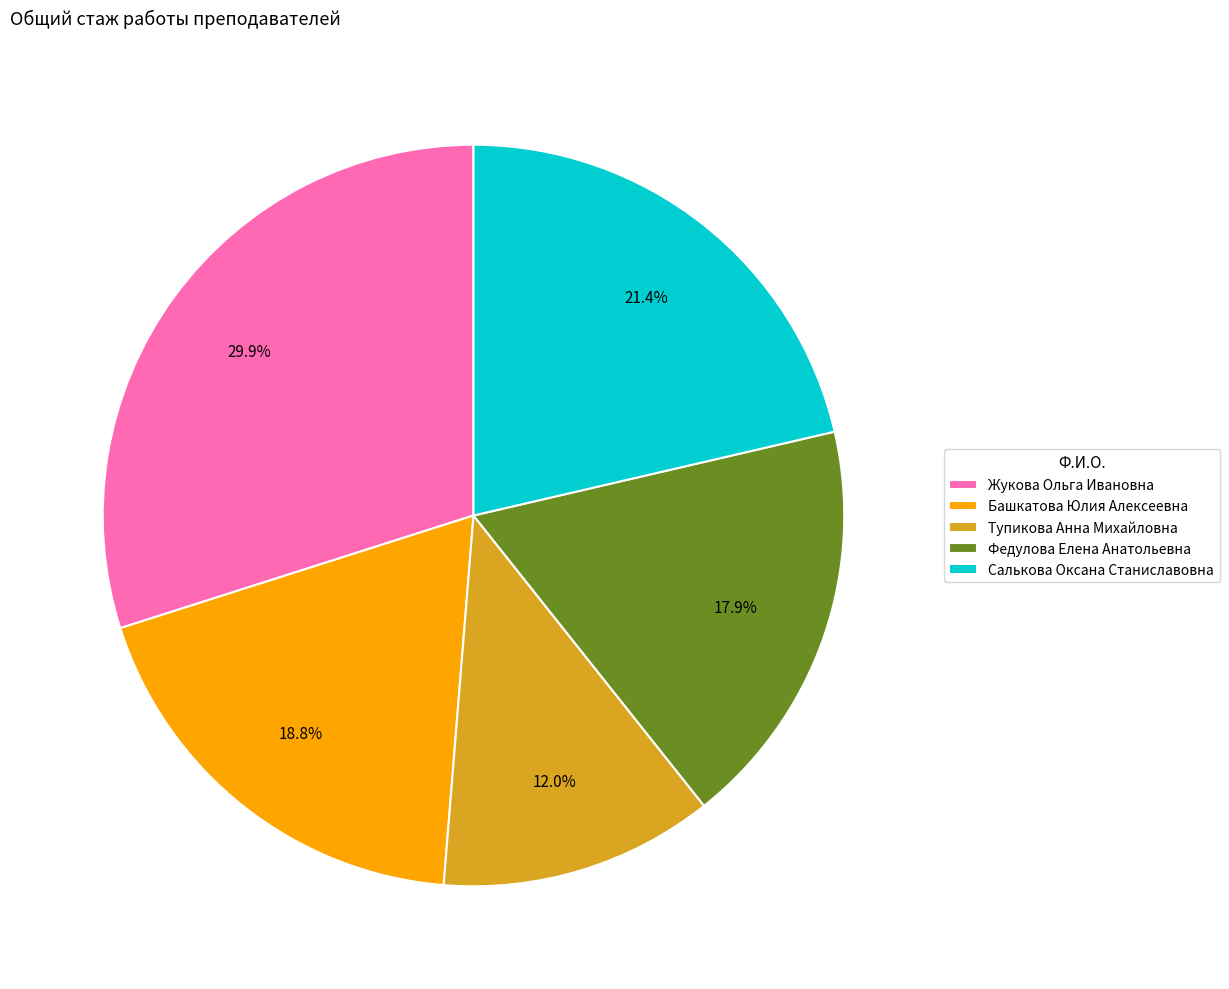

What percentage is the Салькова Оксана Станиславовна slice, to the nearest percent?

21%